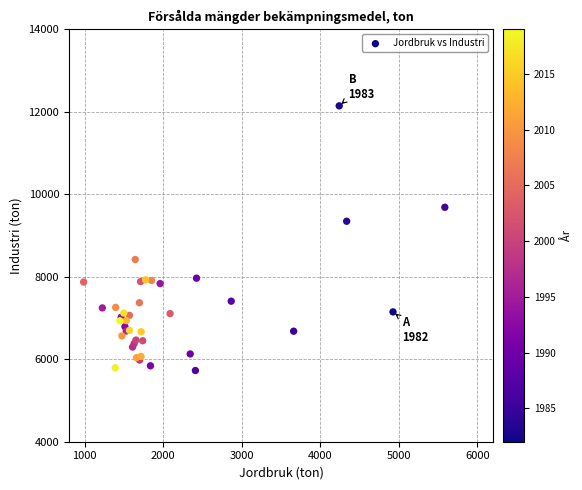

What Y value in the scatter plot is closest to 8937?

9348